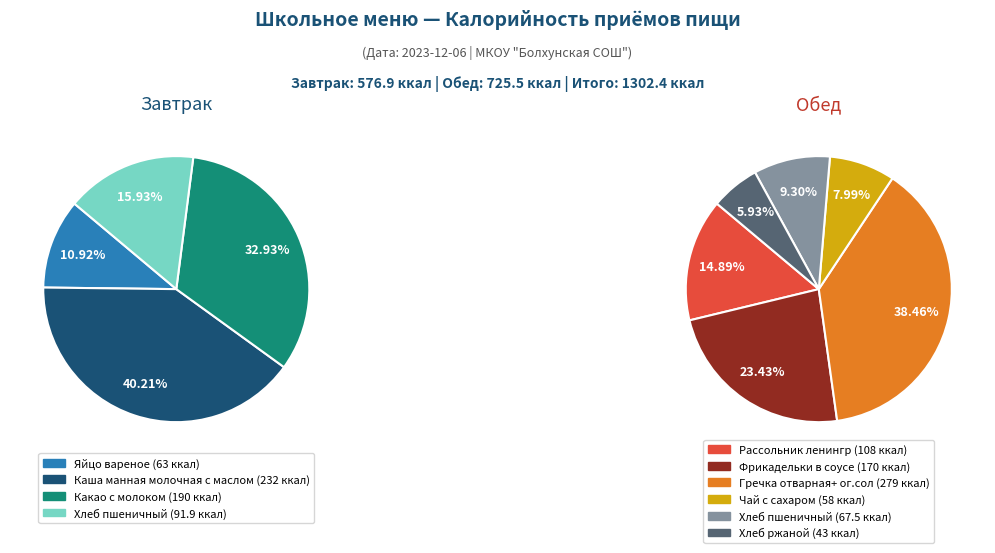

To the nearest percent, what portion does Обед represent?

56%